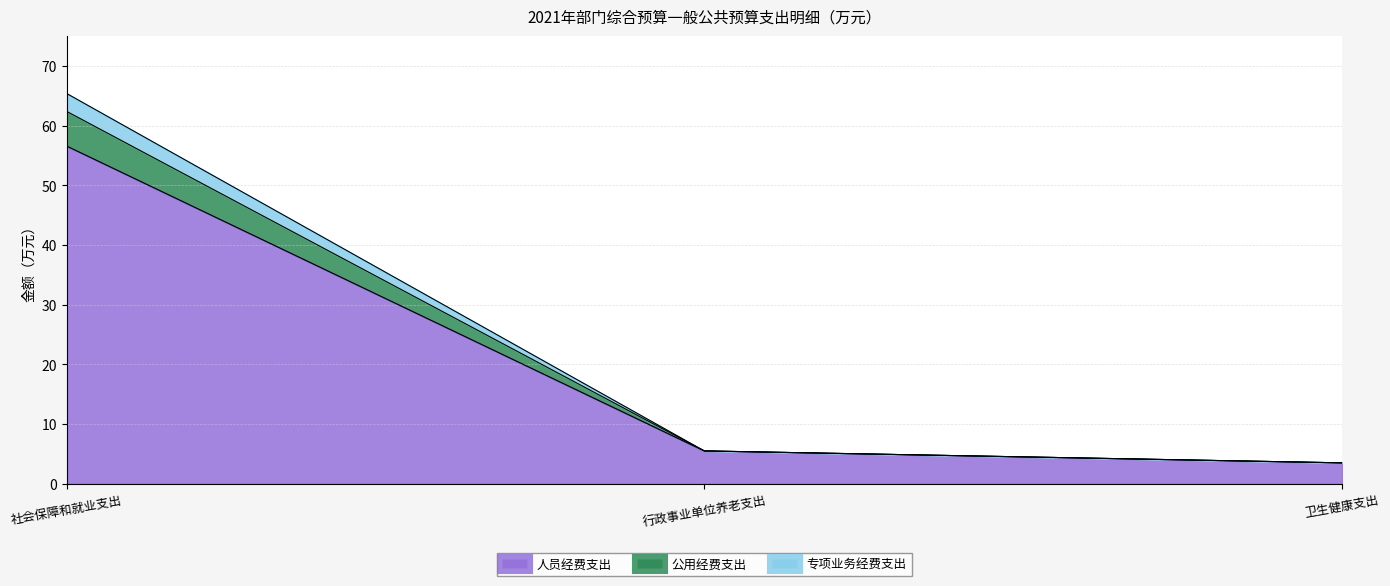

Count the number of data series in this chart.

3